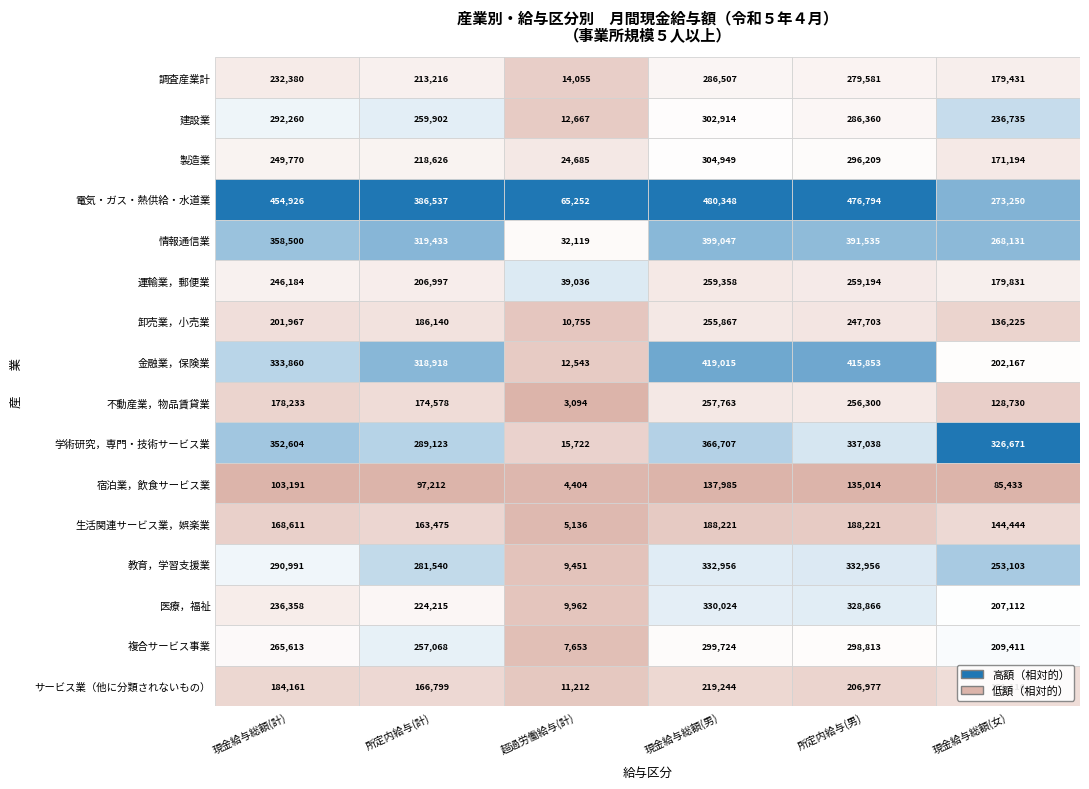

Read the 複合サービス事業 value at 調査産業計.

265613